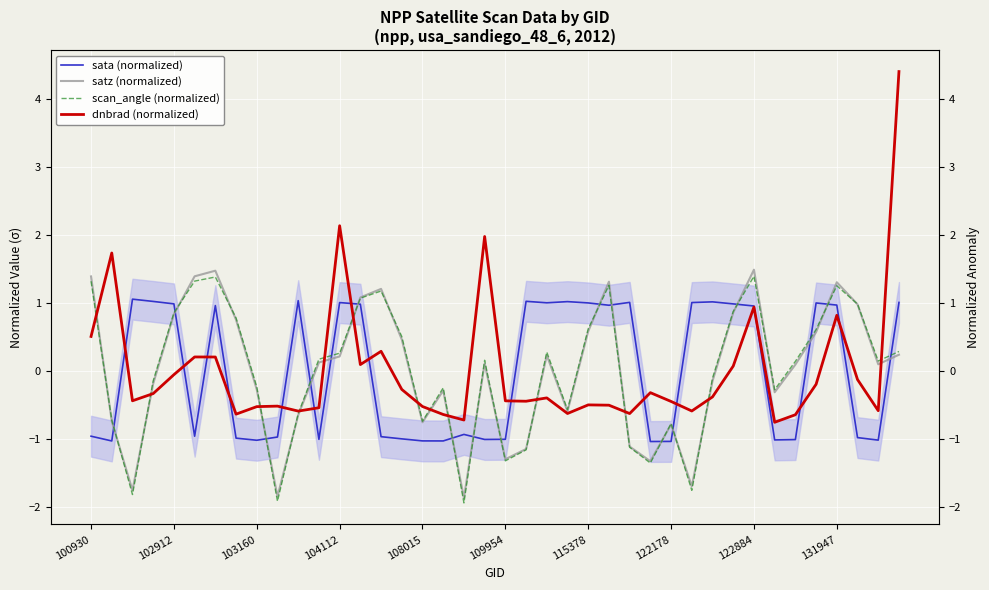

At how many categories does at least one series exceed 1?

21